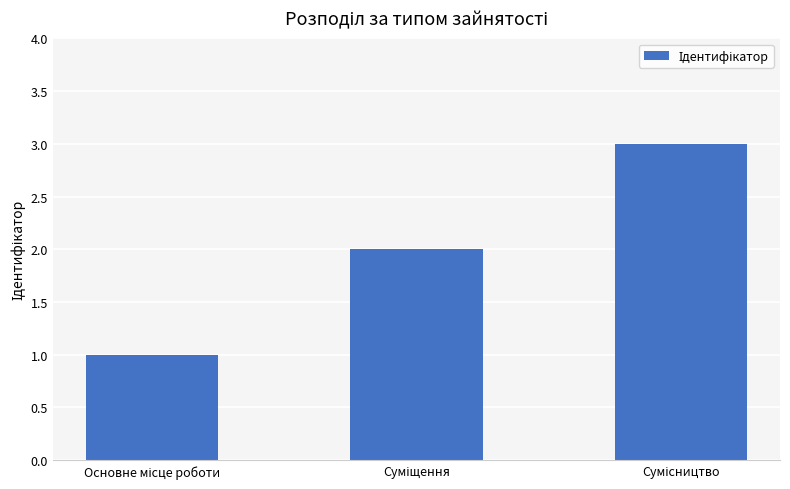

What is the greatest value displayed?

3